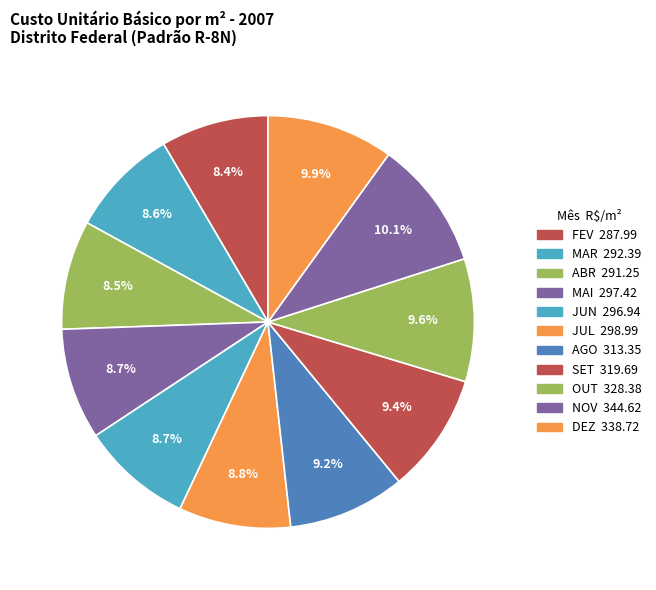

How many segments does this pie chart have?

11